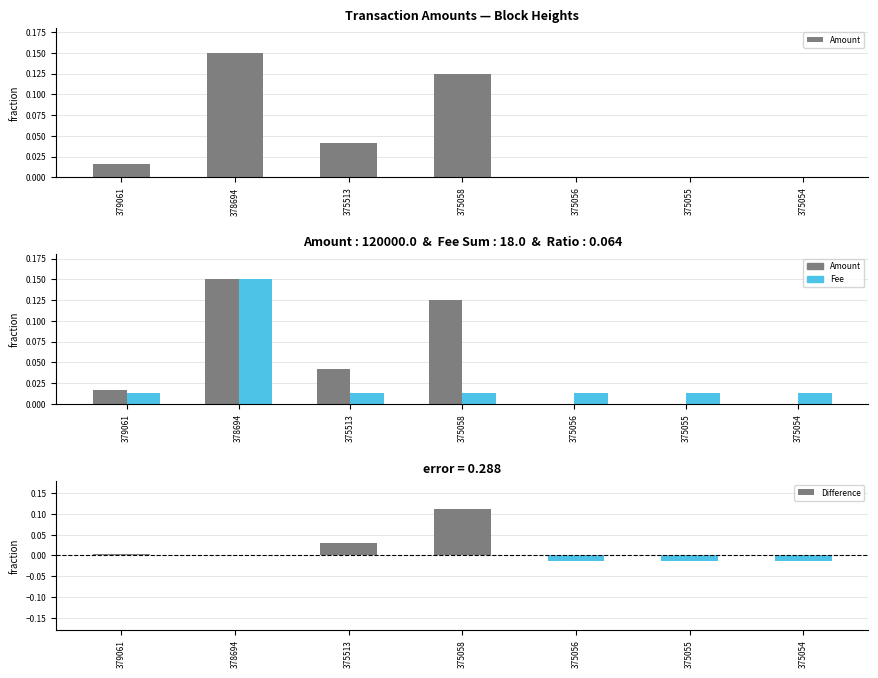

Rank the series by their average value, from highest to lowest.

Amount, Fee, Difference